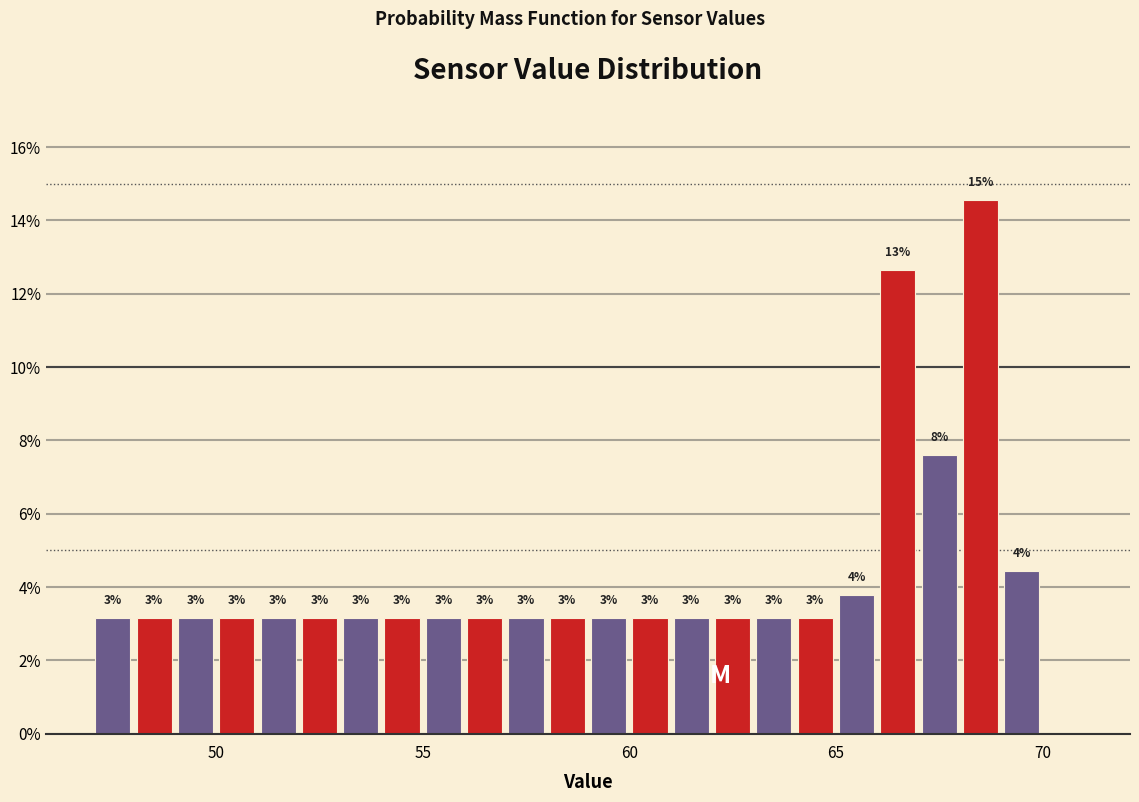

Read against the x-axis, roughly where is the centre of the tallest bar?

68.5